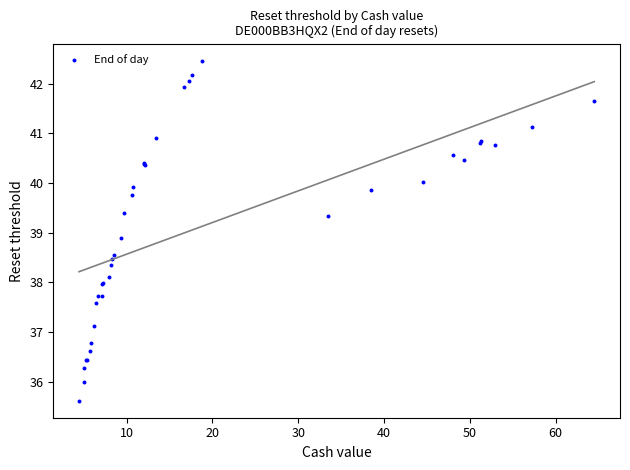

What Y value in the scatter plot is closest to 39?

38.9